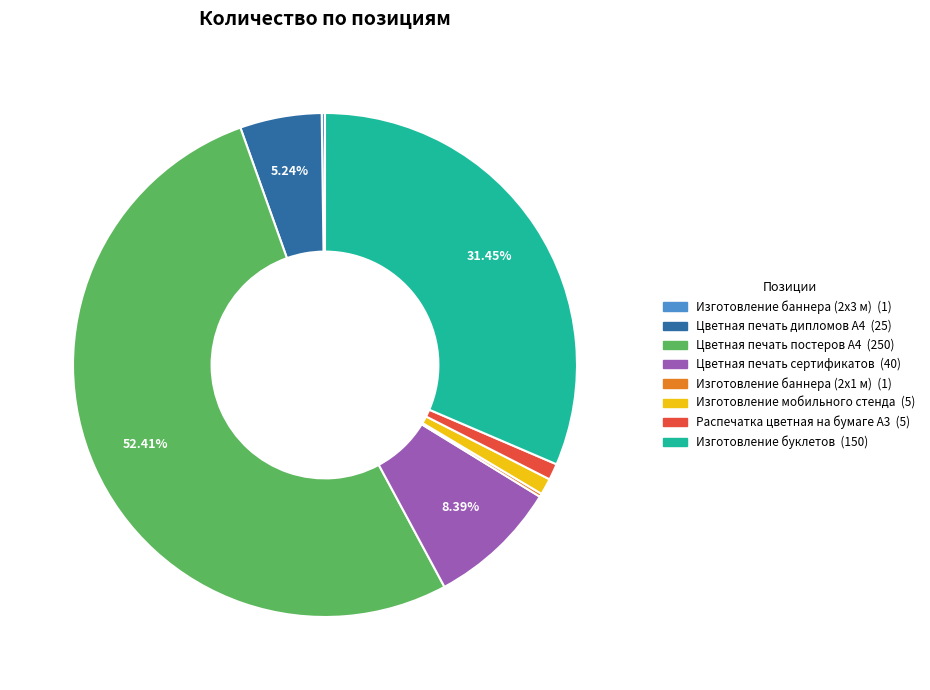

What portion of the pie excludes Цветная печать дипломов А4?

94.8%